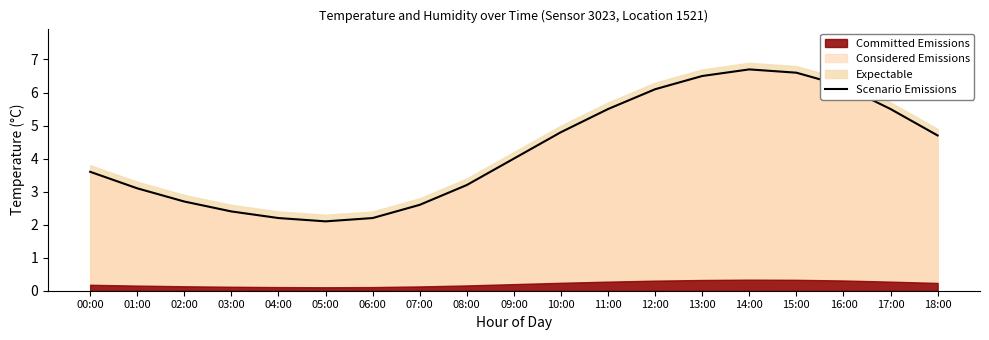

List the labels in order of value, smallest first.

05:00, 04:00, 06:00, 03:00, 07:00, 02:00, 01:00, 08:00, 00:00, 09:00, 18:00, 10:00, 11:00, 17:00, 12:00, 16:00, 13:00, 15:00, 14:00